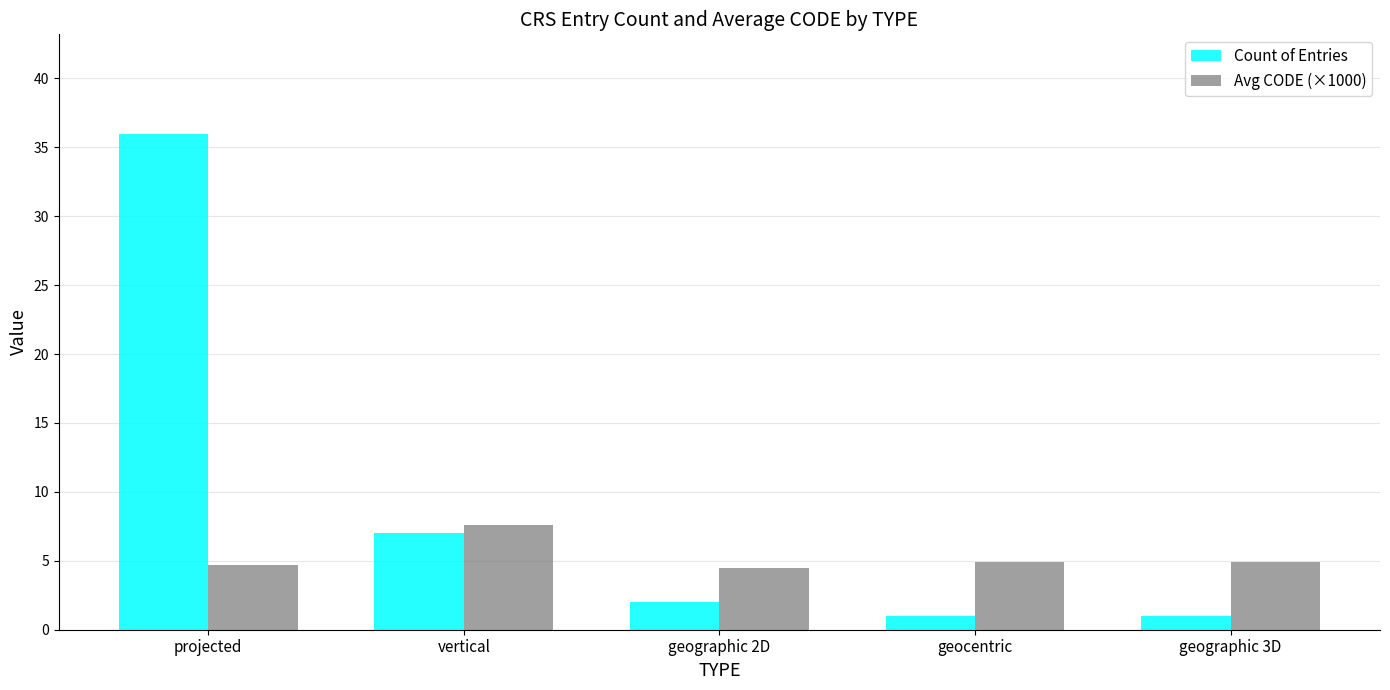

At projected, list the series in order from largest to smallest.

Count of Entries, Avg CODE (×1000)